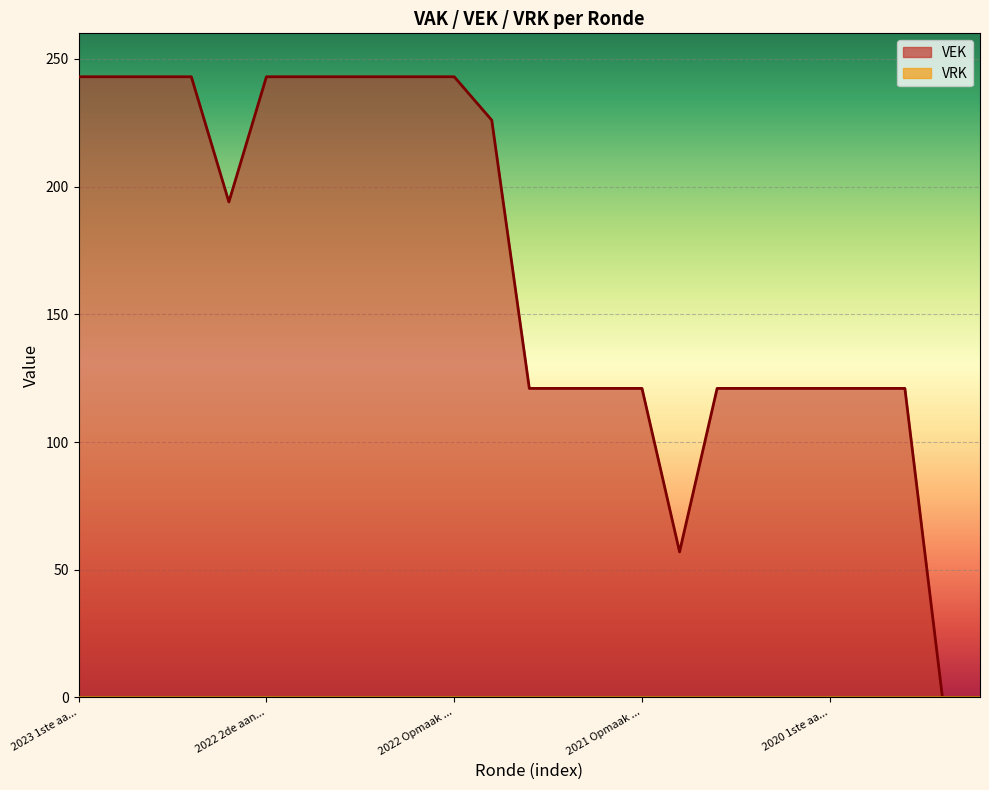

What is the difference between the second highest and minimum values?

243